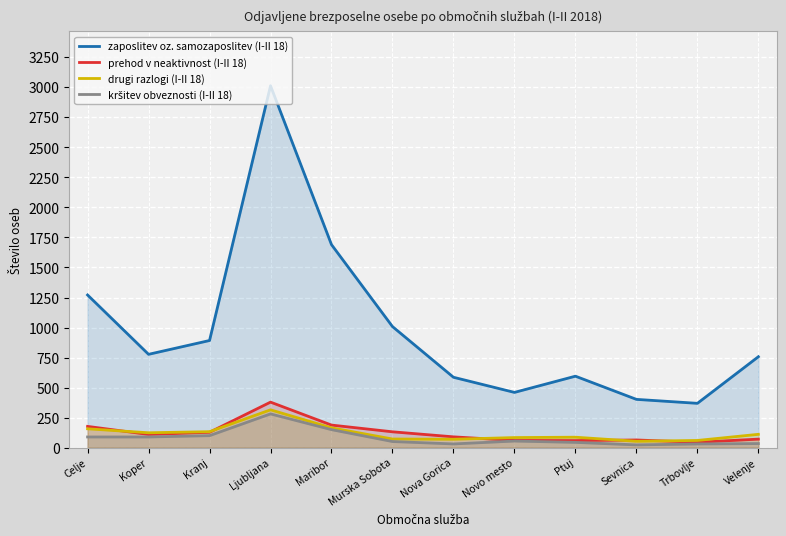

How many lines are shown in the chart?

4